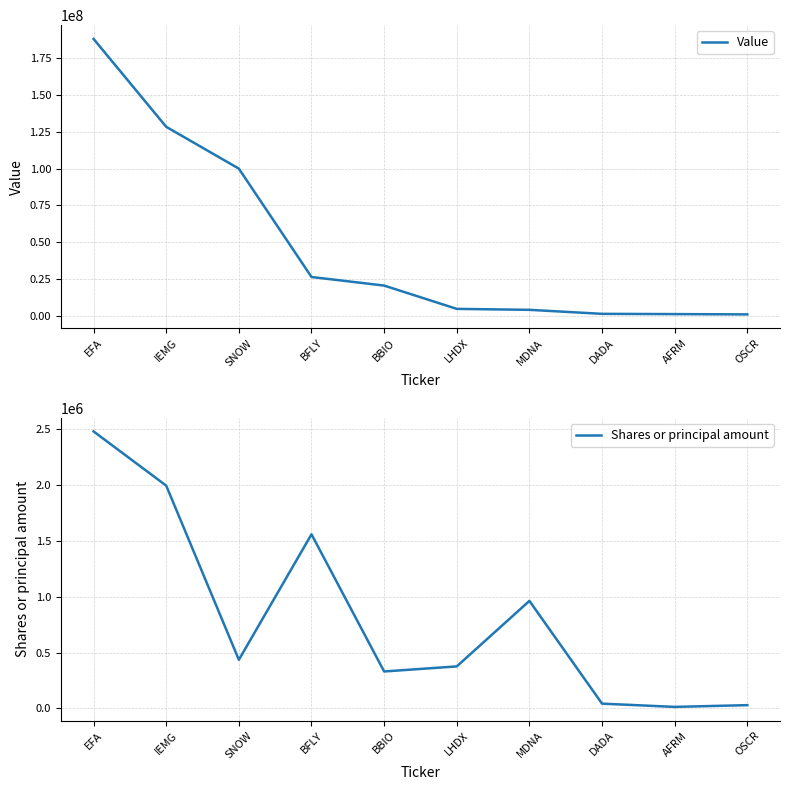

At which label does Shares or principal amount first exceed 435839?

EFA